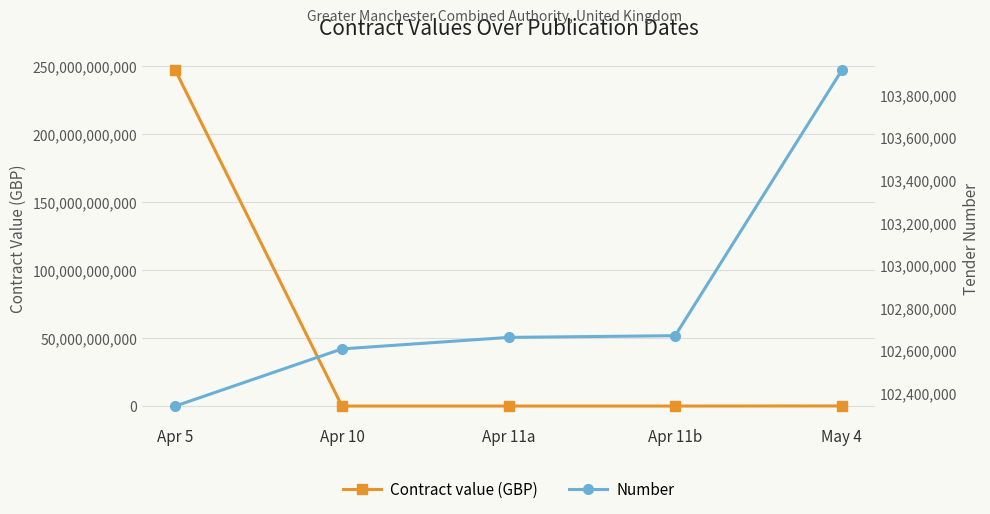

How many times do Number and Contract value (GBP) cross each other?

1